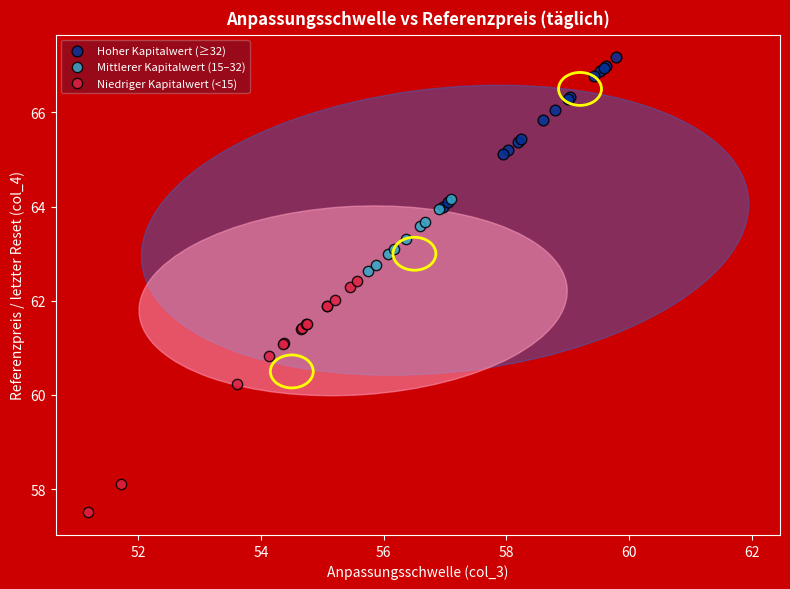

Which series has the widest spread of Y values?

Niedriger Kapitalwert (<15)